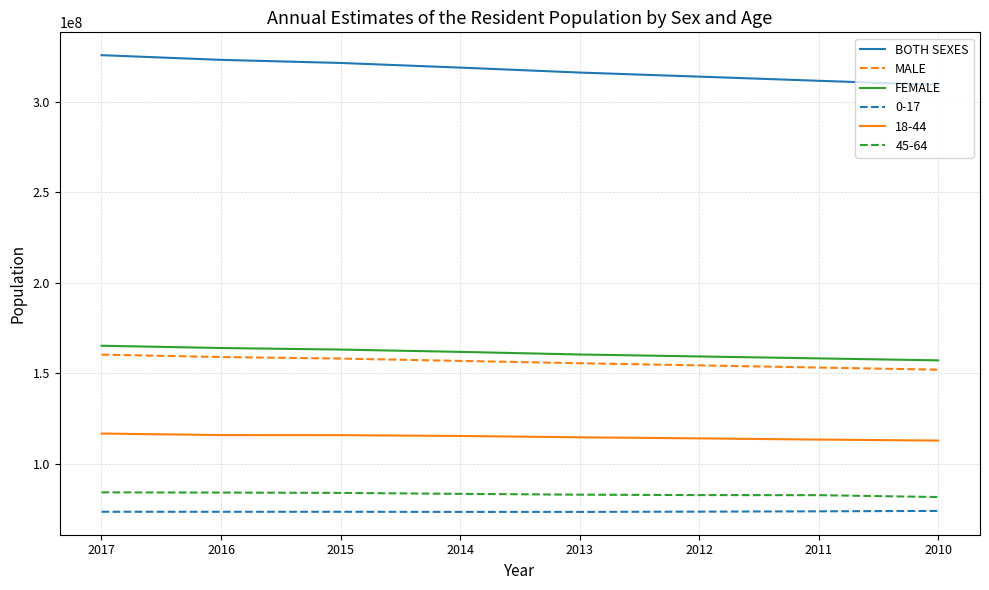

What is the difference between the highest and lowest values at 2016?

249485228